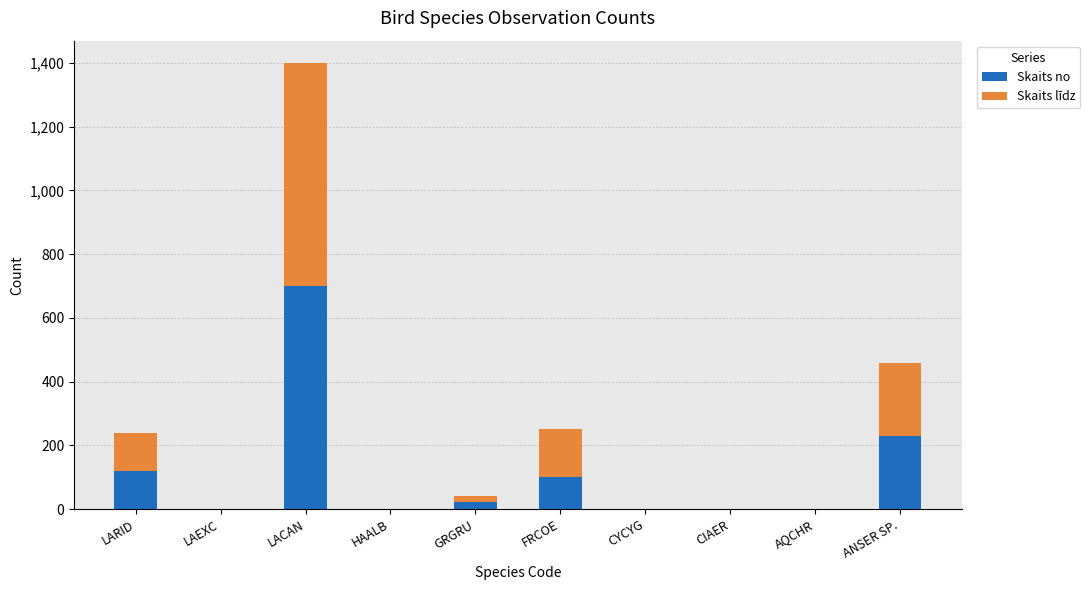

What is the total value across all series at LACAN?

1400